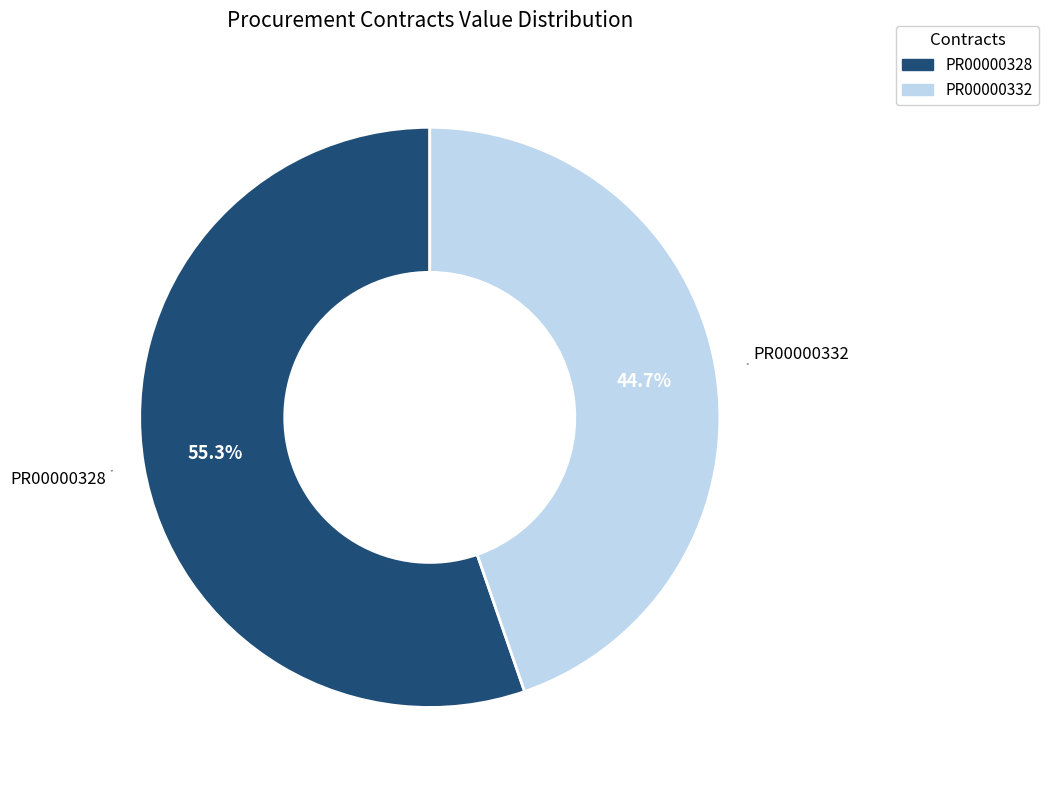

Between PR00000332 and PR00000328, which is larger?

PR00000328